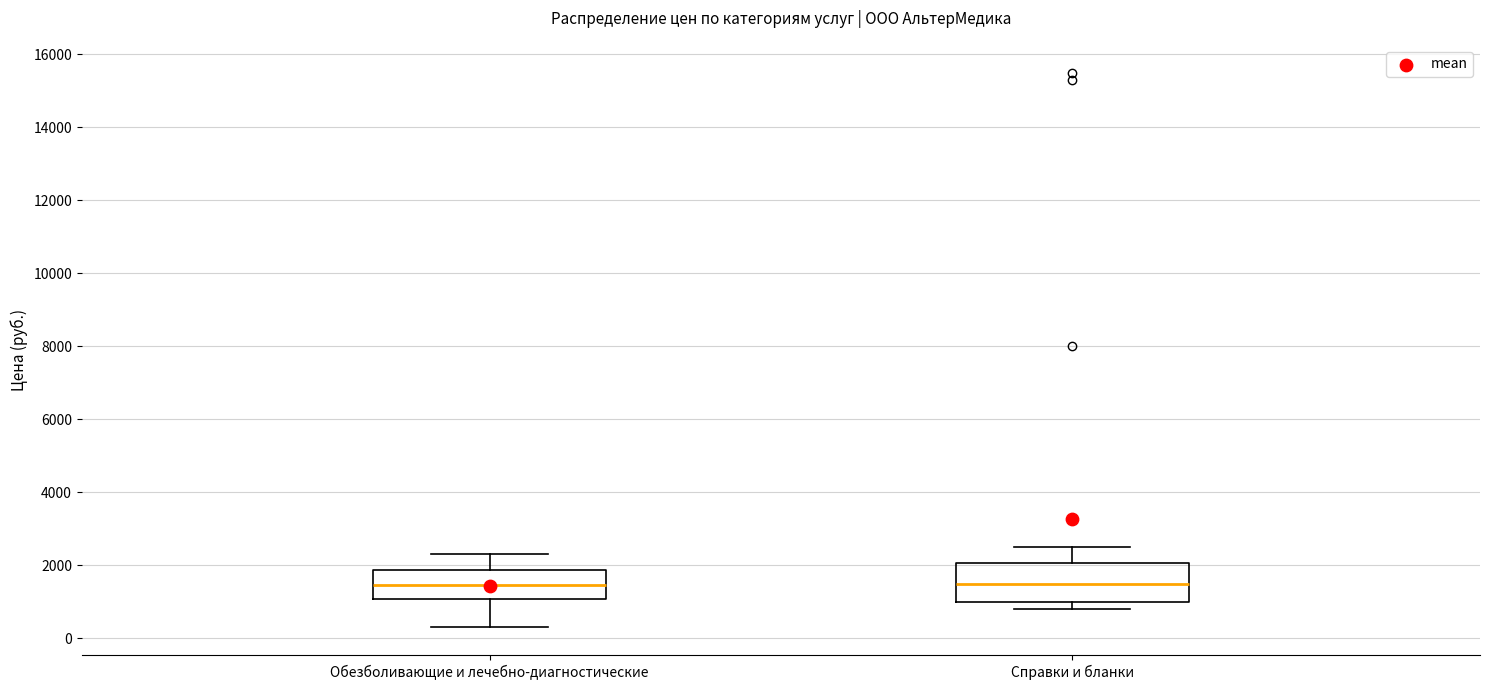

Comparing the boxes themselves (not the whiskers), which one is the tallest?

Справки и бланки